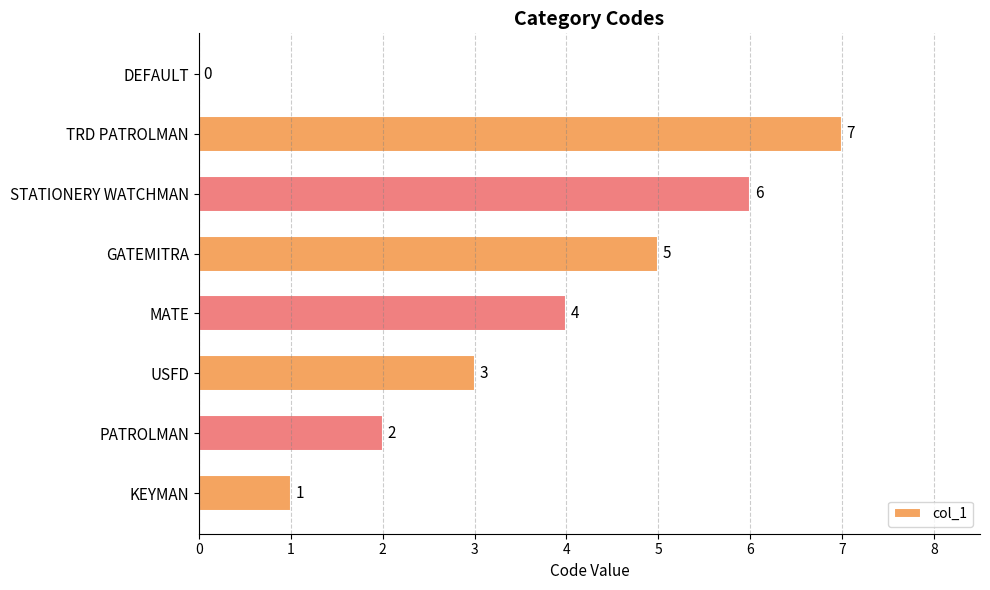

How many distinct data groups are displayed?

1